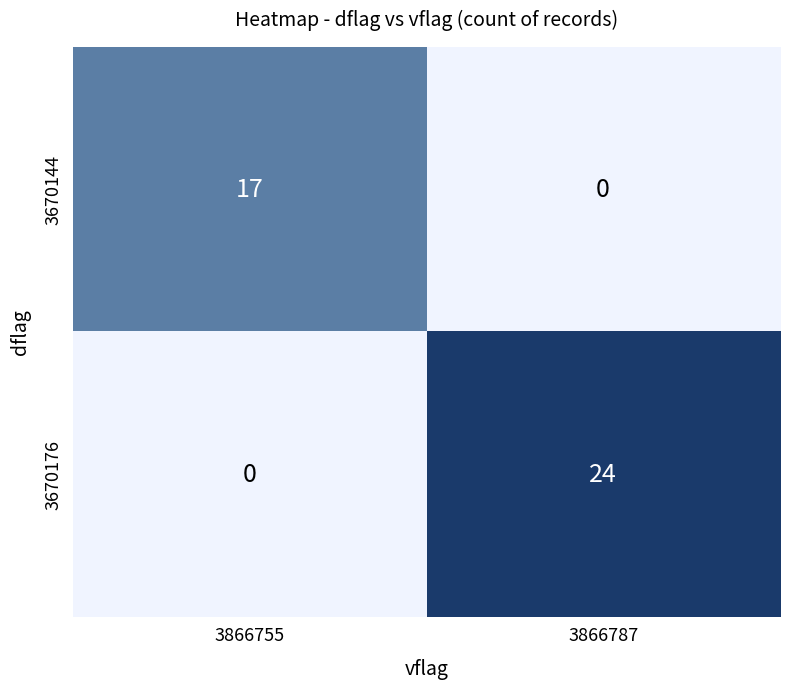

The 3670144 series shows 17 at 3866755. True or false?

True